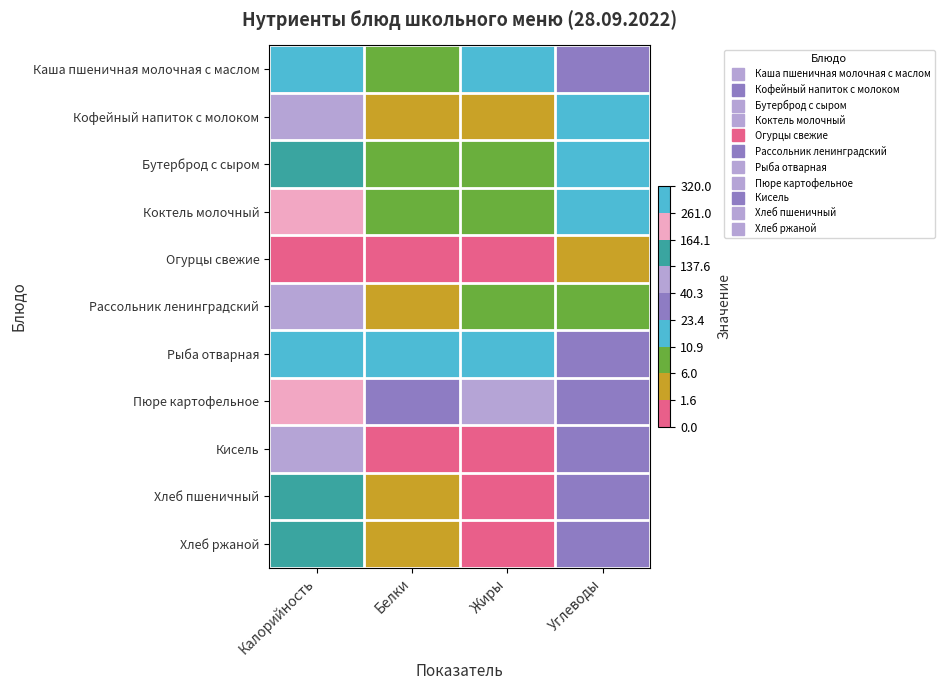

How many categories are shown in the chart?

4